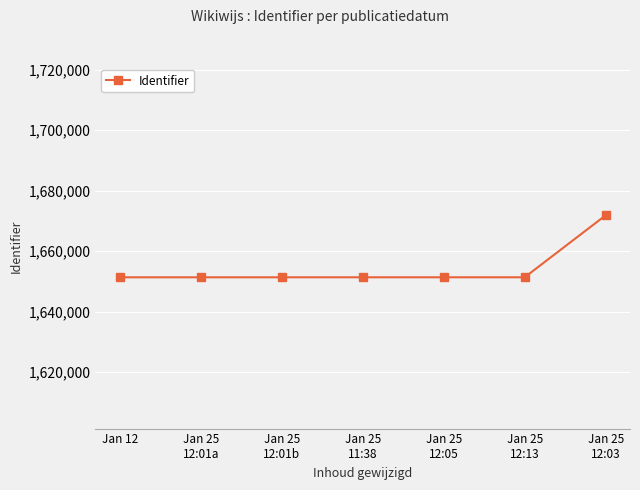

What is the difference between the maximum and minimum values?

20502